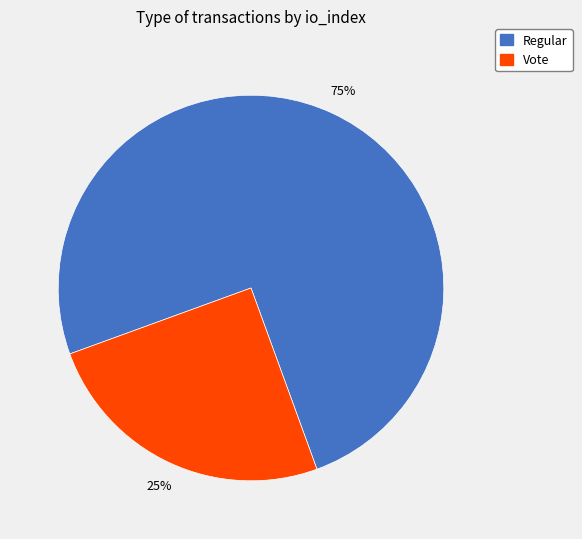

To the nearest percent, what is the average slice percentage?

50%